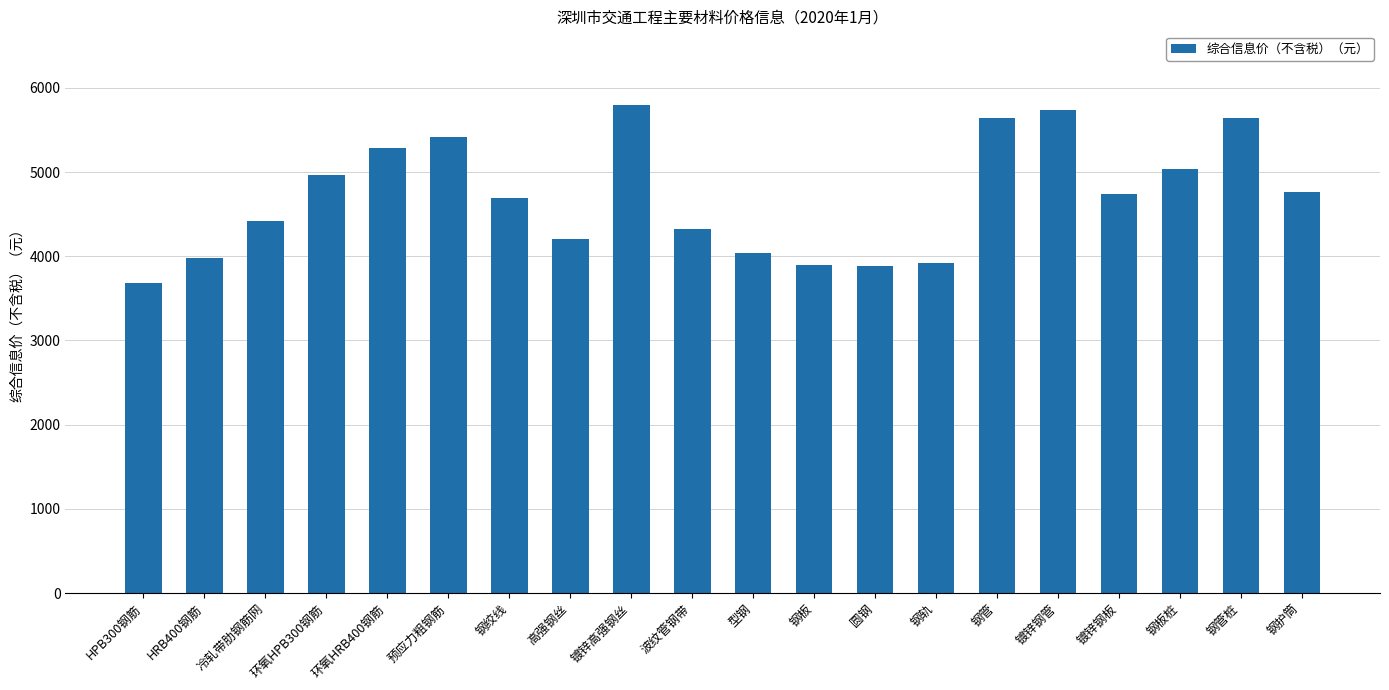

What is the sum of all values?

94078